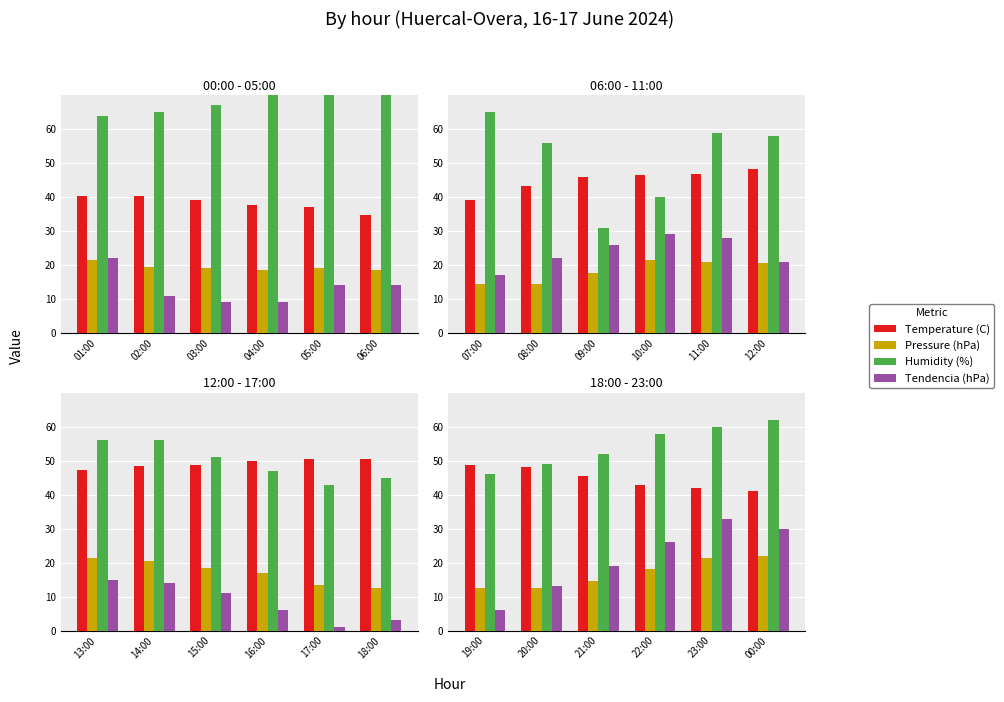

Are the bars horizontal?

No